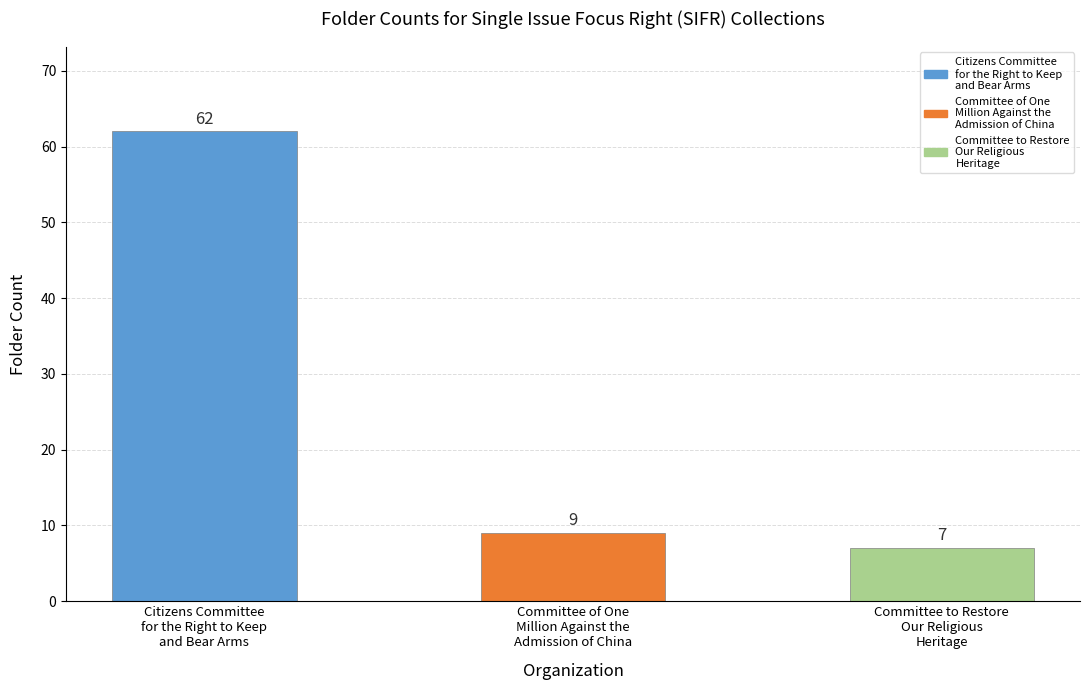

What is the sum of the values at Citizens Committee
for the Right to Keep
and Bear Arms and Committee of One
Million Against the
Admission of China?

71